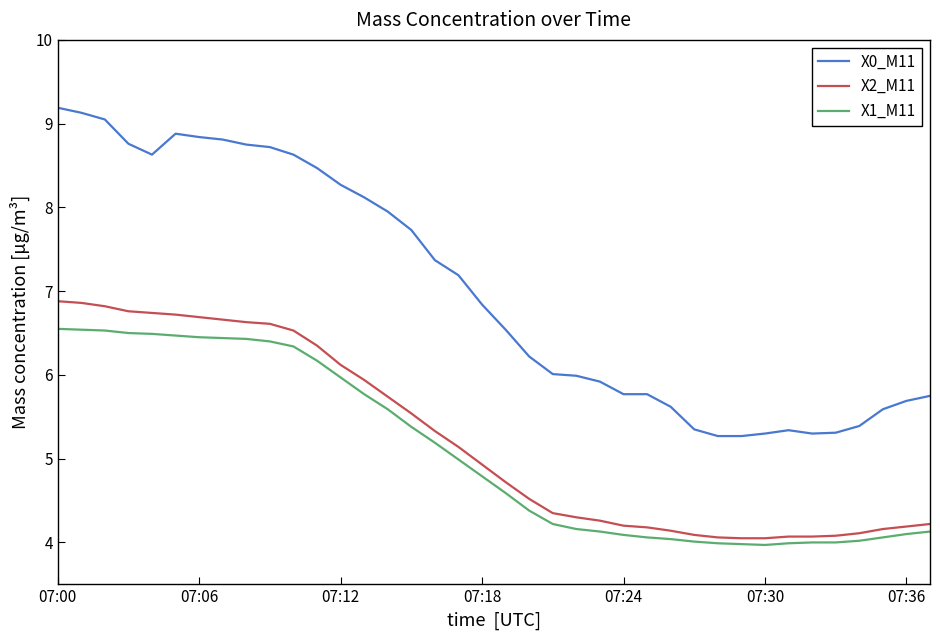

Which series has the largest total across all categories?

X0_M11